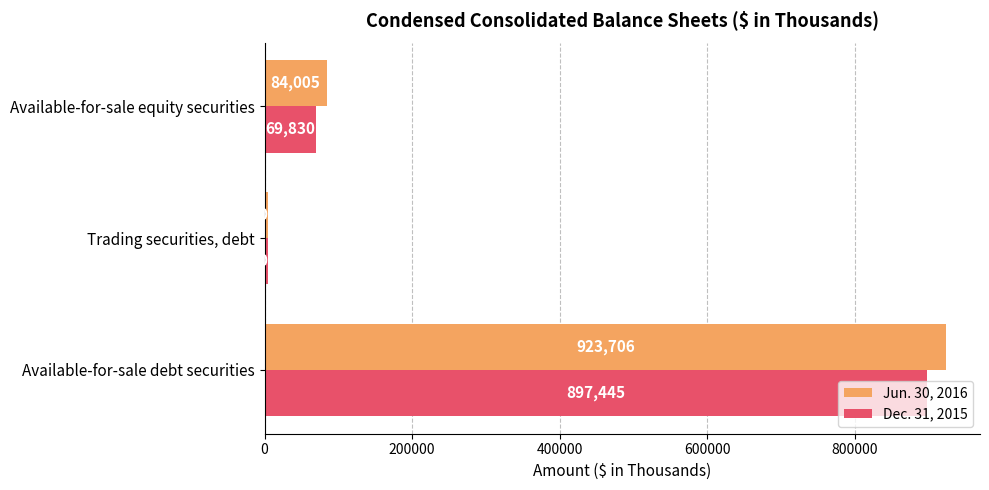

What is the sum of the Jun. 30, 2016 values at Trading securities, debt and Available-for-sale debt securities?

928759